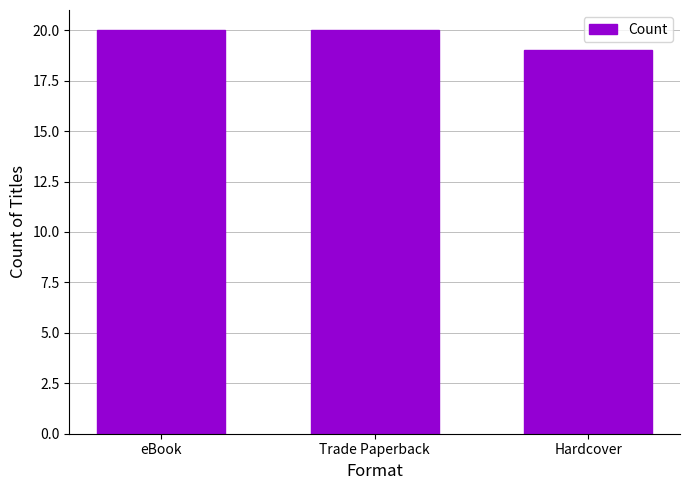

What is the approximate value at eBook?

20